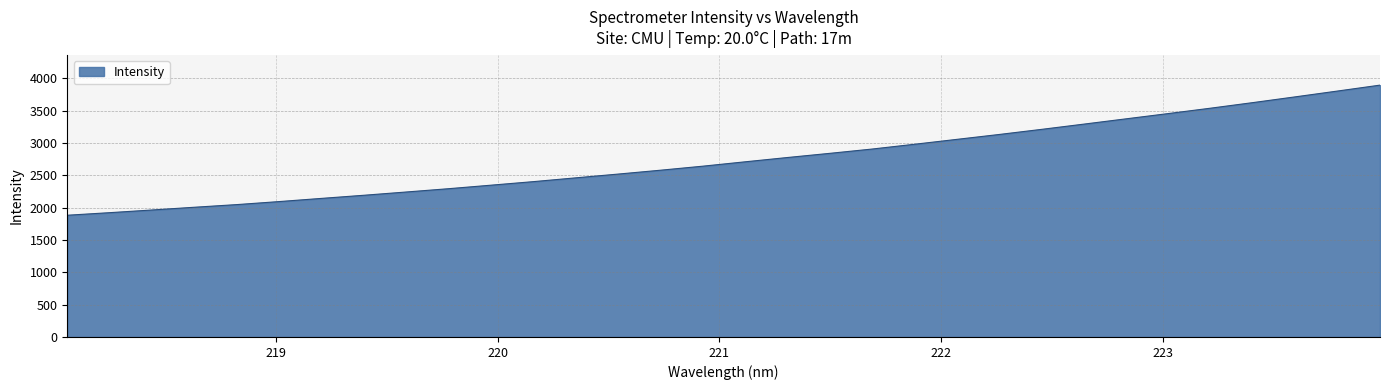

What is the difference between the maximum and minimum values?

2013.4